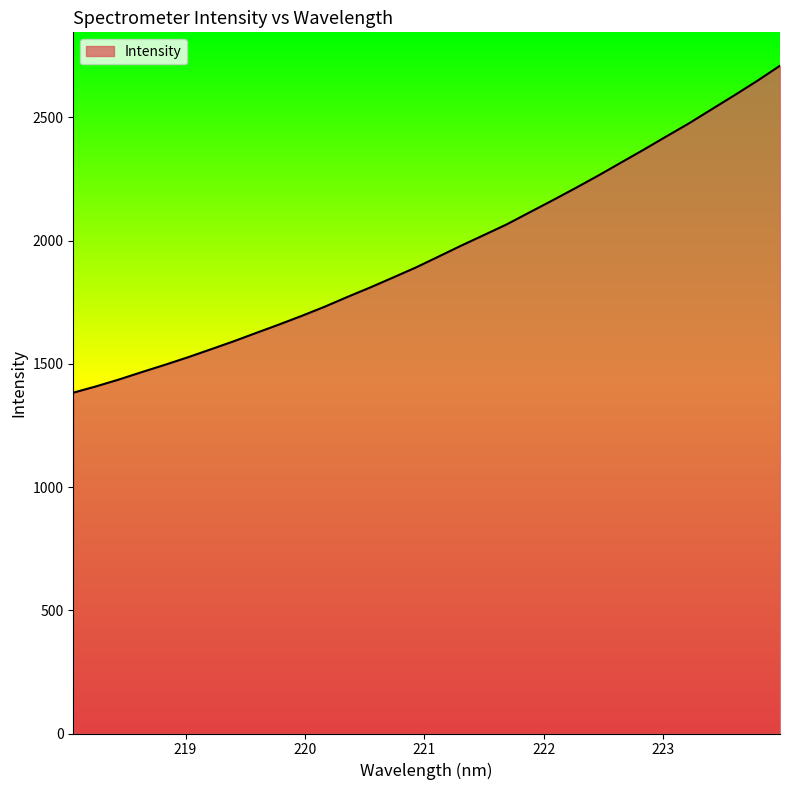

What is the average value?

1959.4